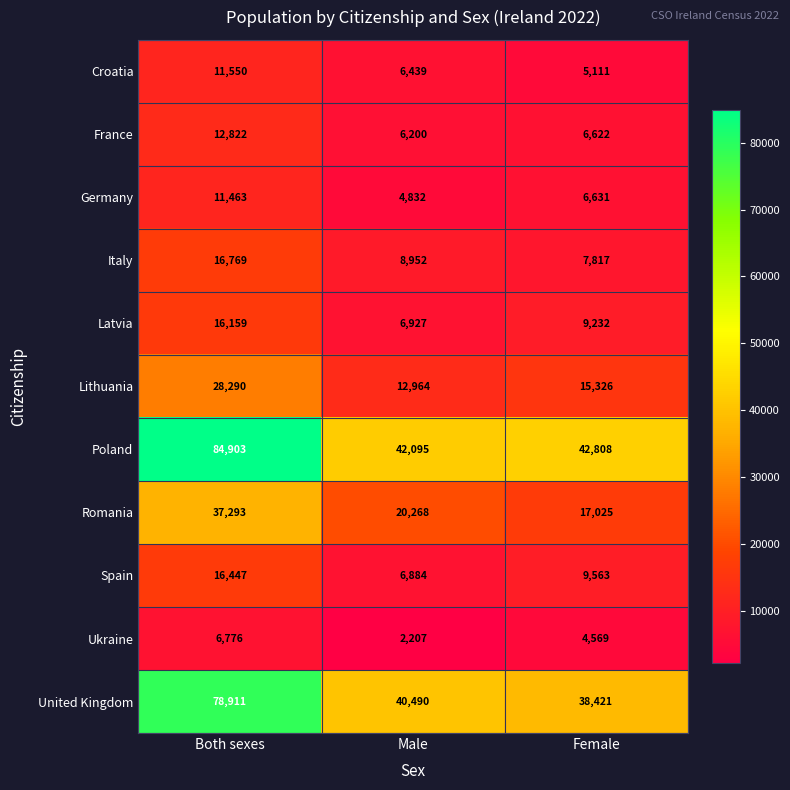

What is the approximate value of Lithuania at Both sexes, to the nearest 10?

28290